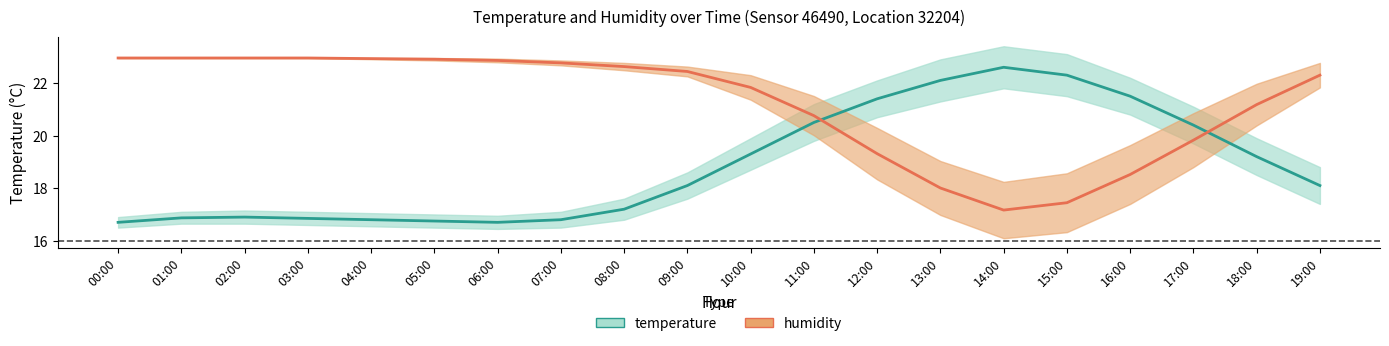

What is the sum of the humidity values at 11:00 and 18:00?

41.9